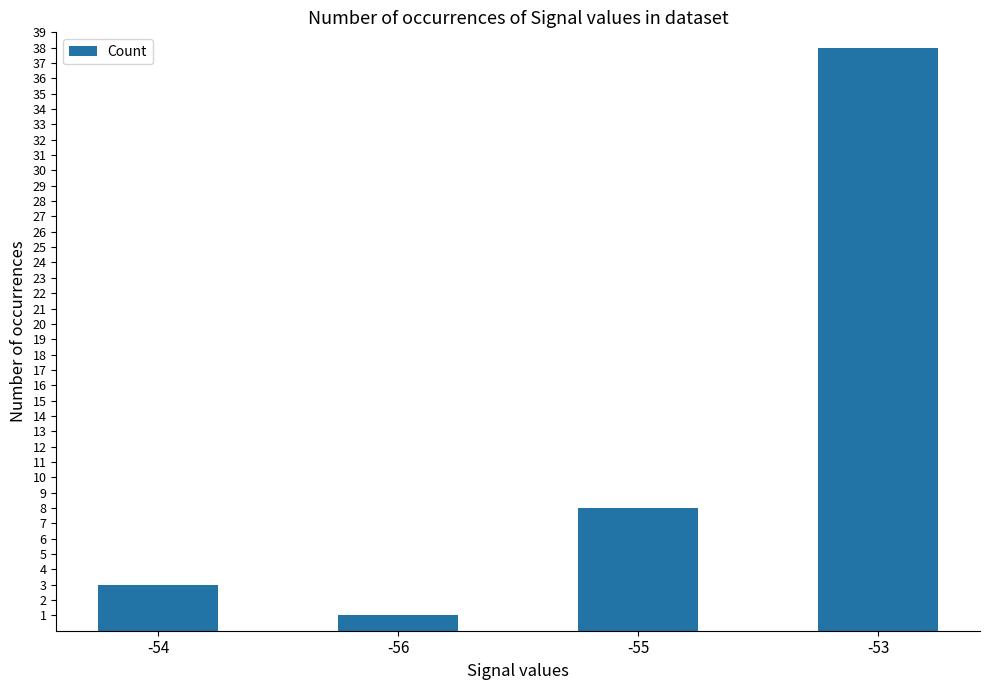

Reading left to right, extract all data points from this chart.

-54=3	-56=1	-55=8	-53=38